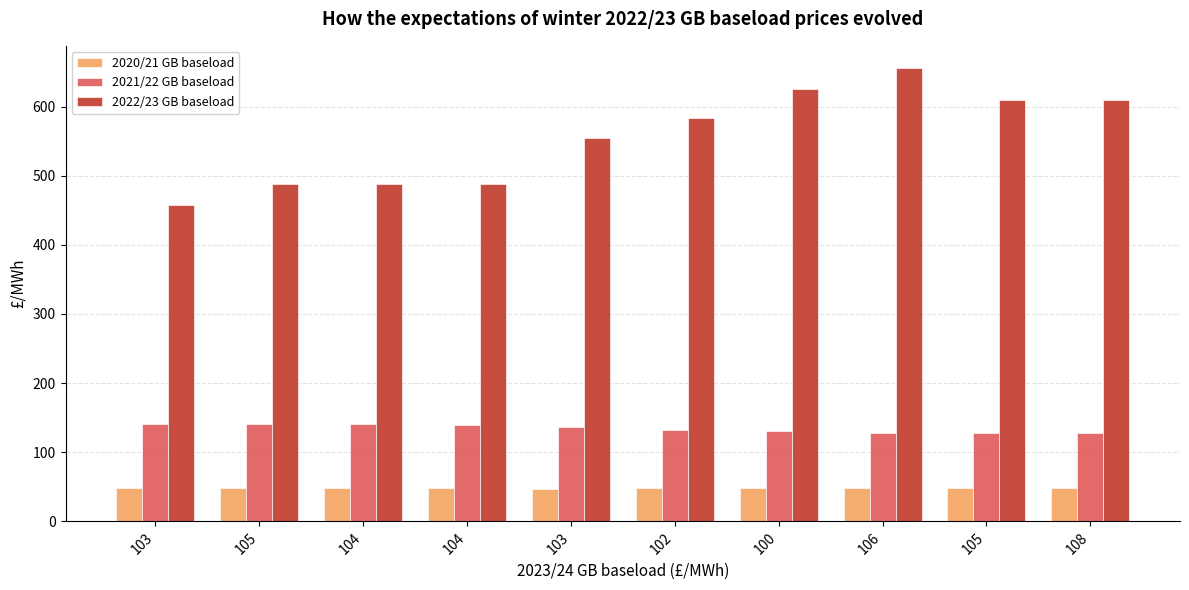

Does the chart contain any negative values?

No